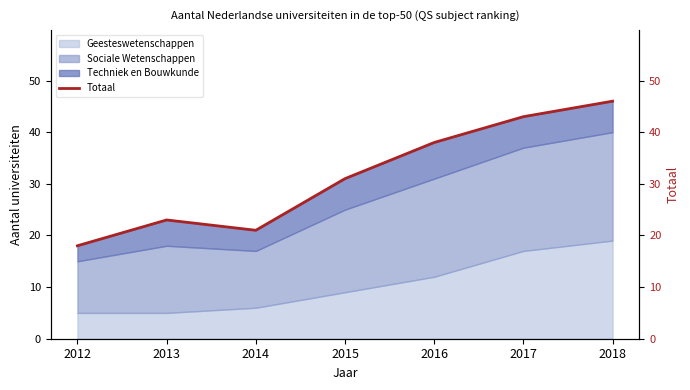

How many lines are shown in the chart?

1